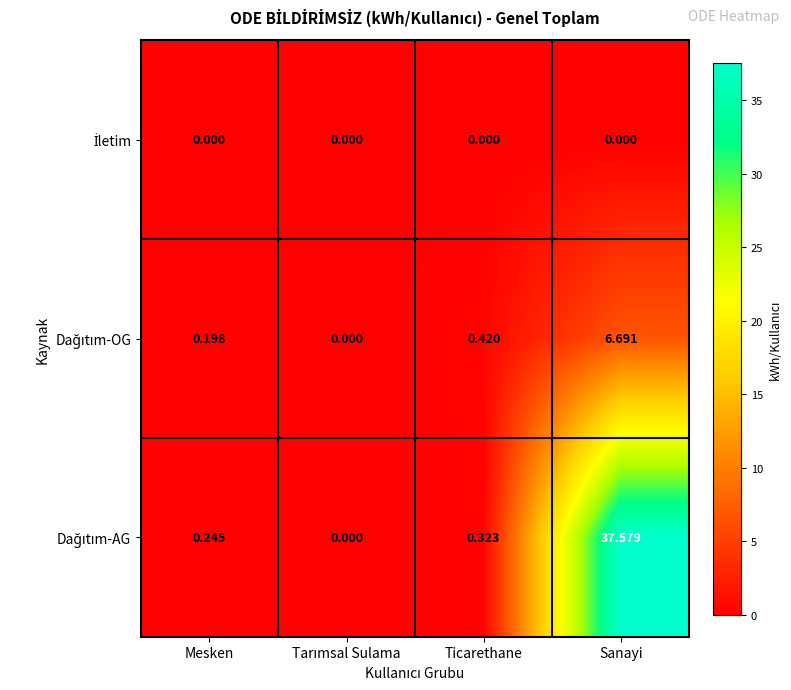

What is the total value across all series at Sanayi?

44.3